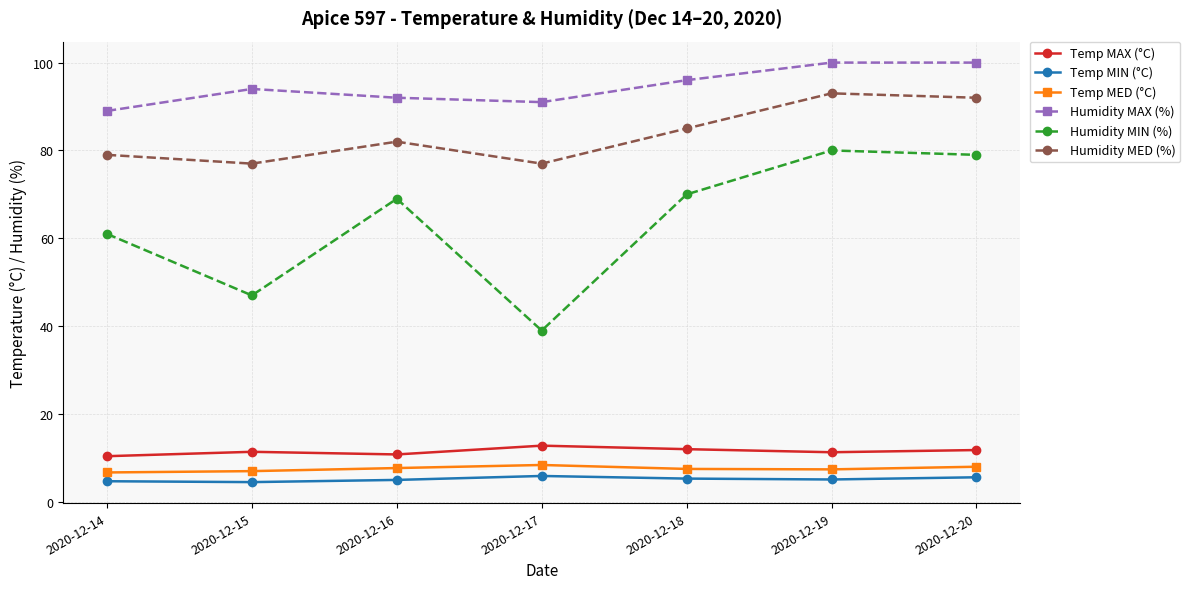

Is the value of Humidity MIN (%) at 2020-12-20 greater than the value of Temp MIN (°C) at 2020-12-17?

Yes